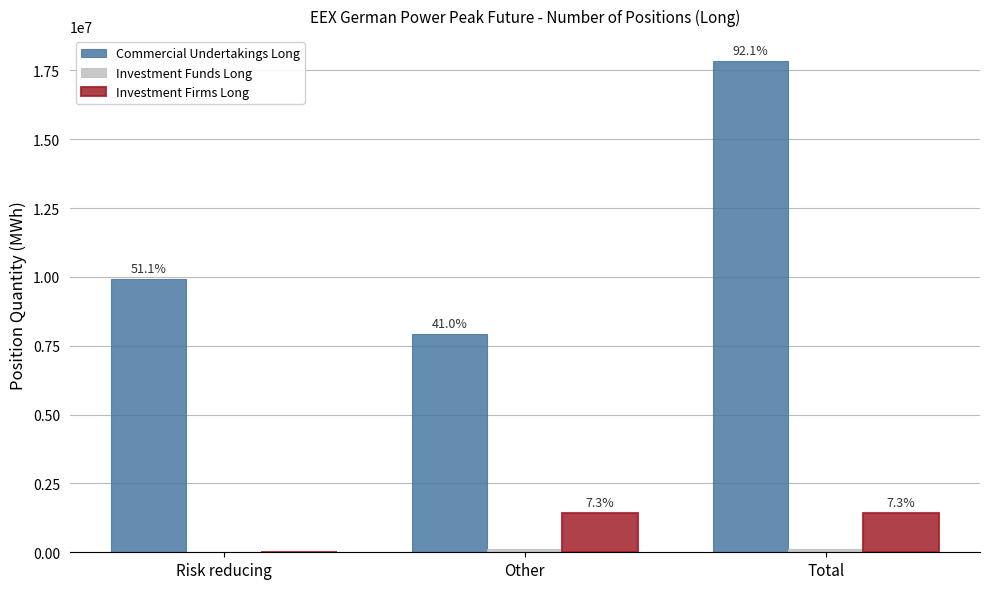

What position from the right is Total?

1